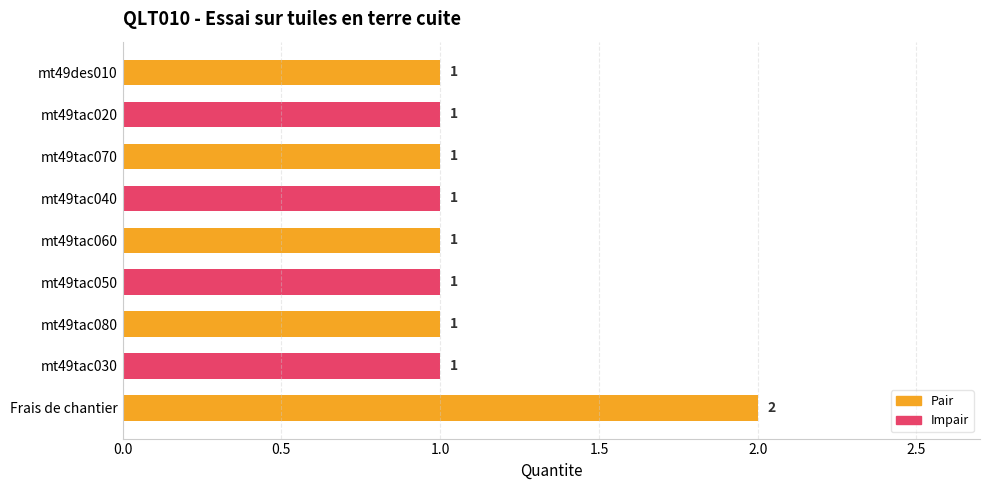

Is it true that the value at mt49tac070 is 1?

True